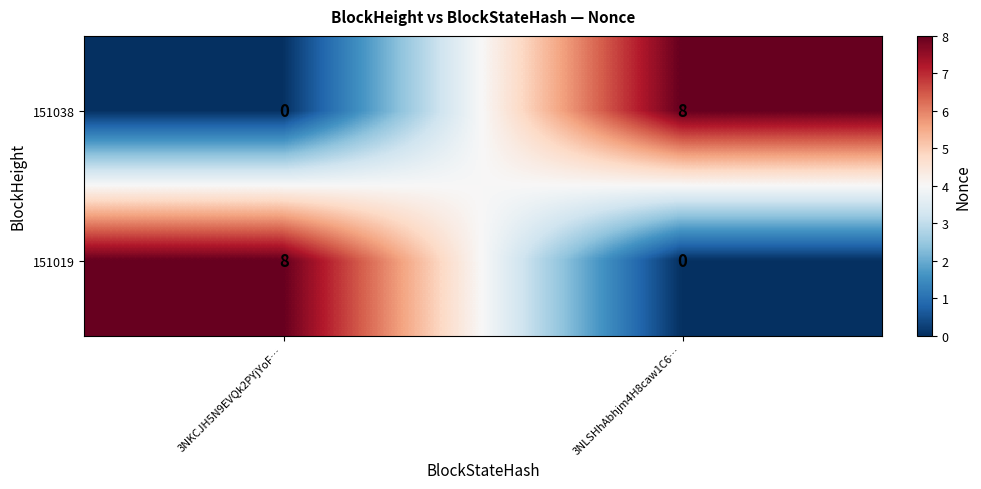

Is it true that 151038 equals 0 at 3NKCJH5N9EVQk2PYjYoF…?

True